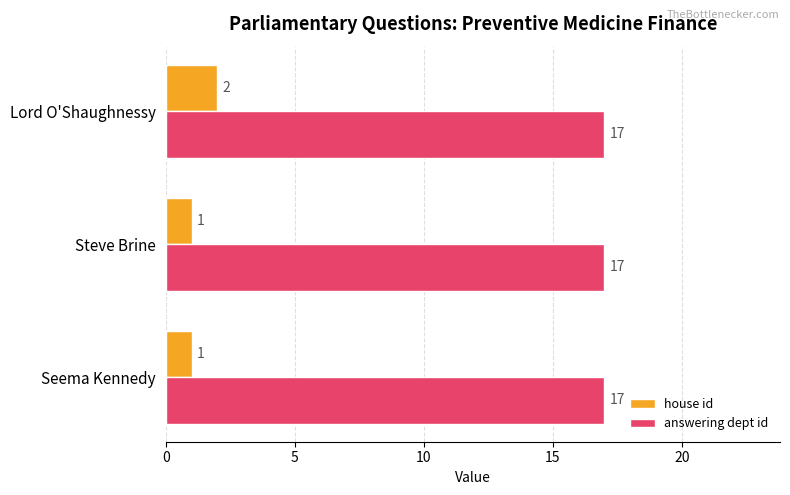

List the series in order of their peak value, lowest first.

house id, answering dept id